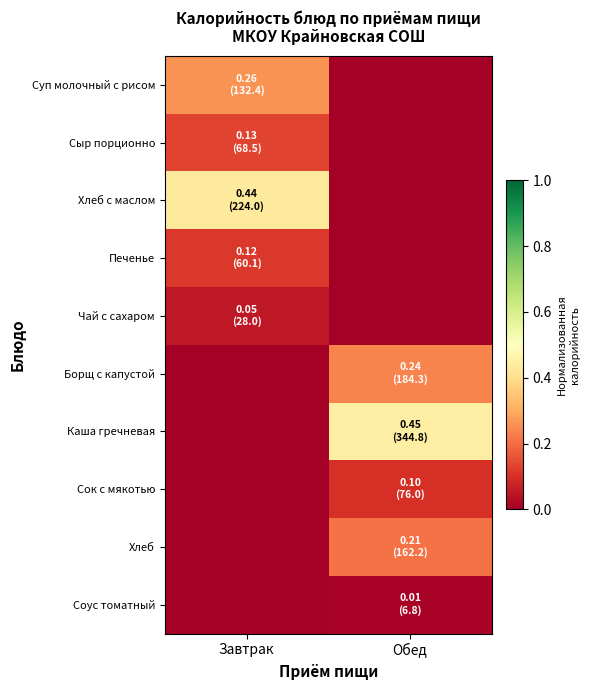

Which series has the largest total across all categories?

Каша гречневая